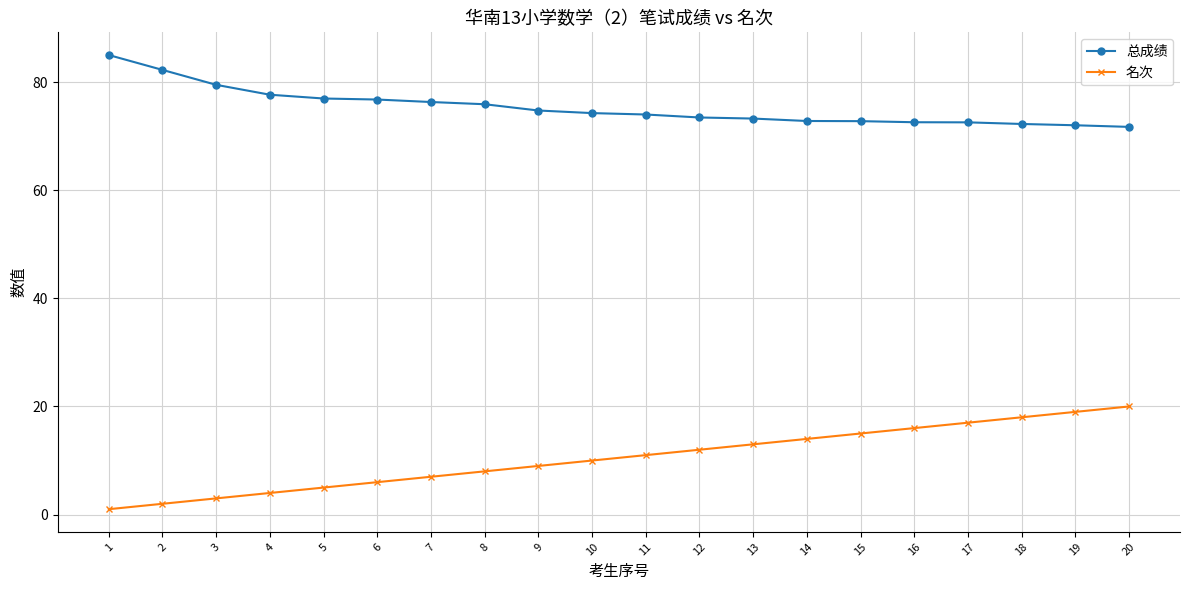

What are all the series names shown in the legend?

总成绩, 名次